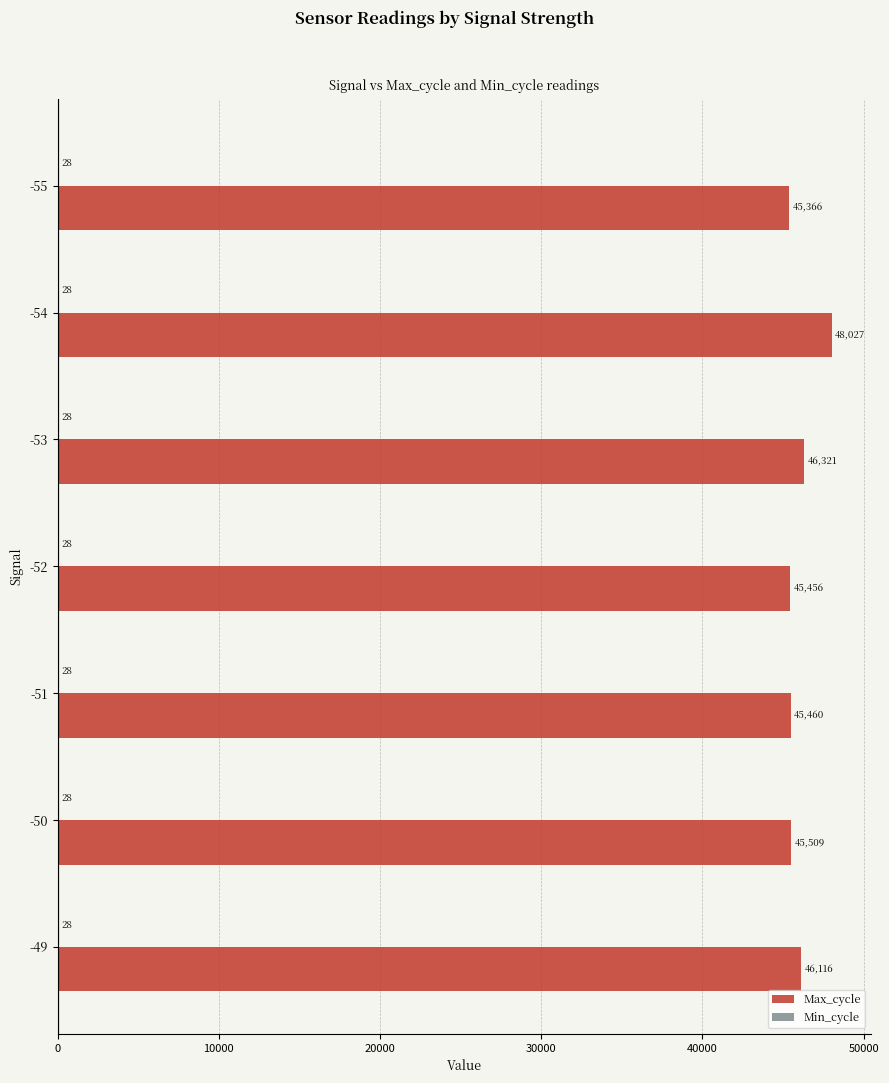

Read the Max_cycle value at -54.

48027.0